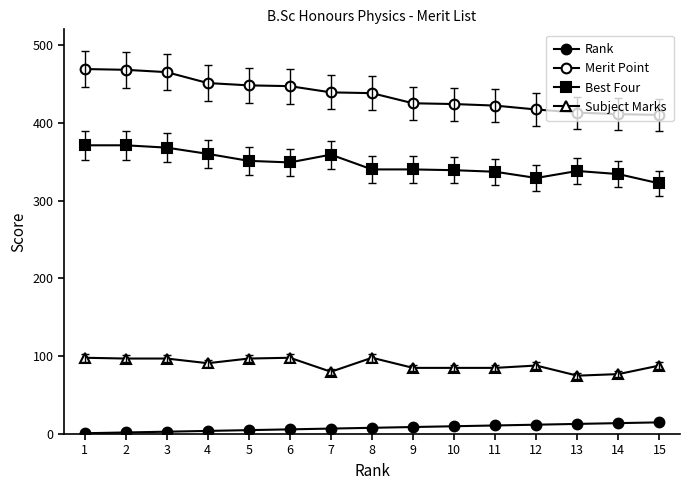

How many lines are shown in the chart?

4